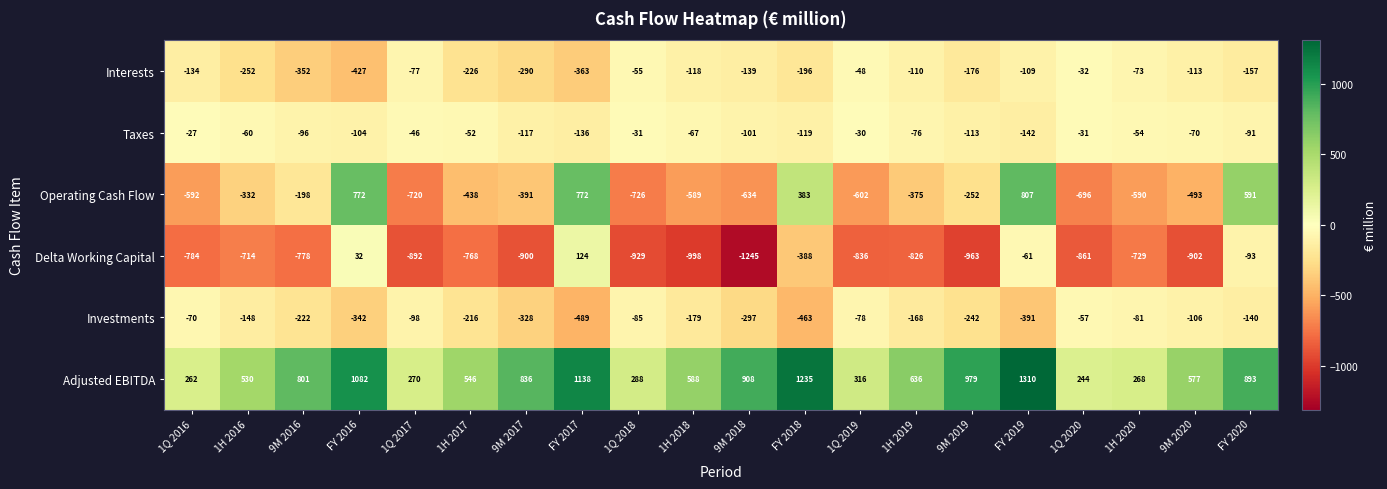

Between 9M 2016 and FY 2019, which series saw the biggest shift?

Operating Cash Flow